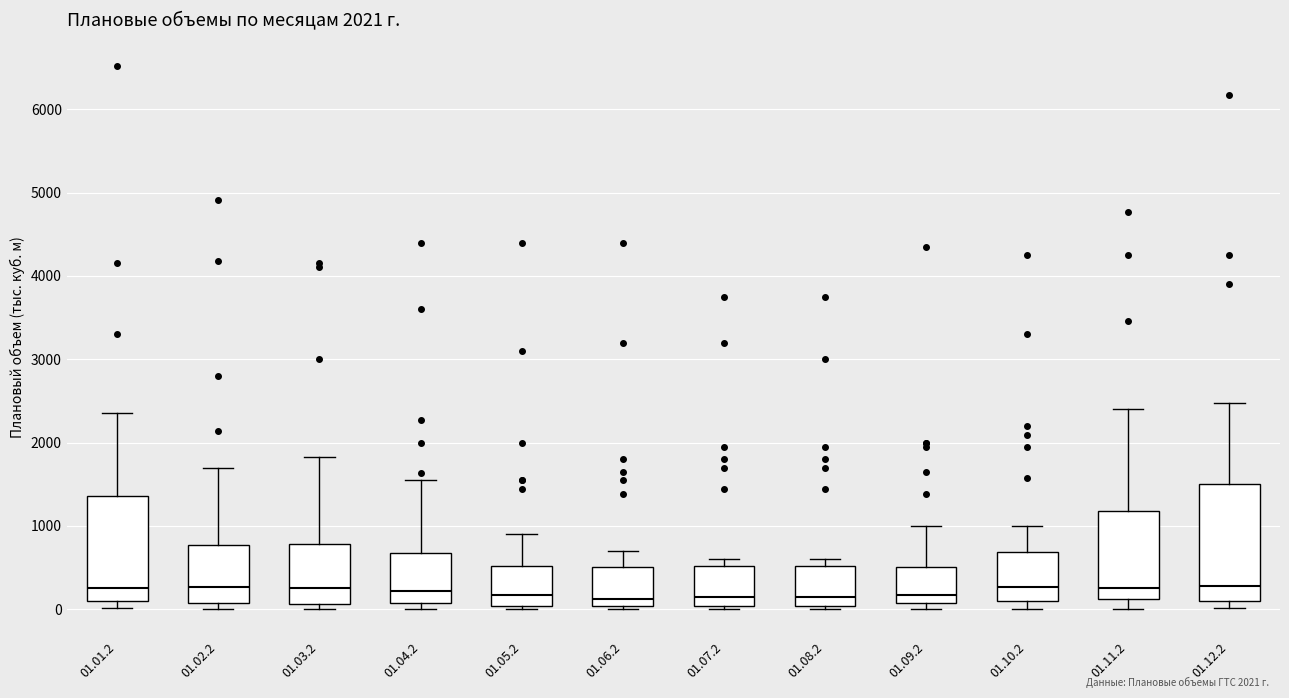

Which box is the tallest, from its lower edge to its upper edge?

01.12.2